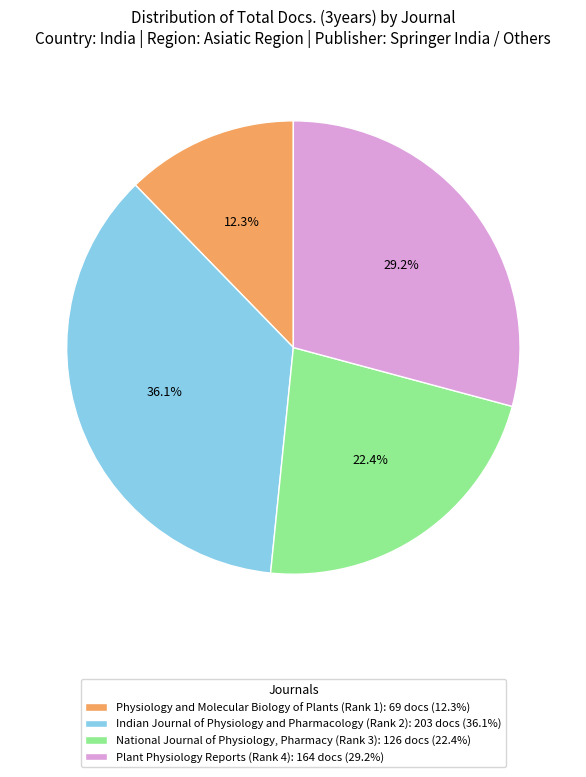

Does Physiology and Molecular Biology of Plants (Rank 1) account for over 50% of the chart?

No